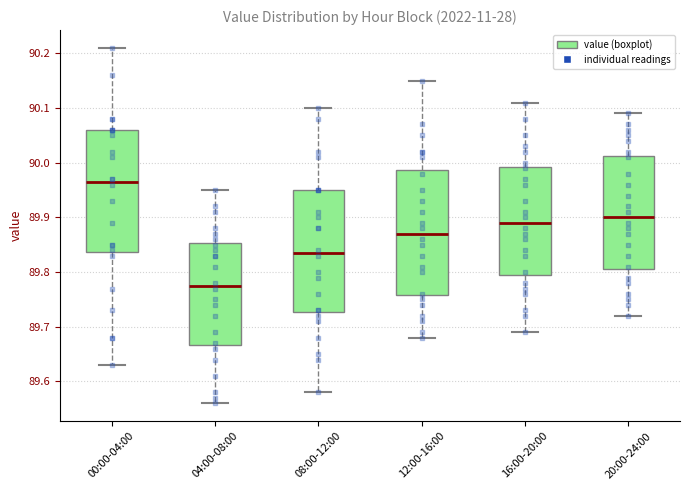

Where is the lower edge of the box for 00:00-04:00 on the y-axis? The values are not printed on the chart, so give them approximately, as read against the axis.

89.84